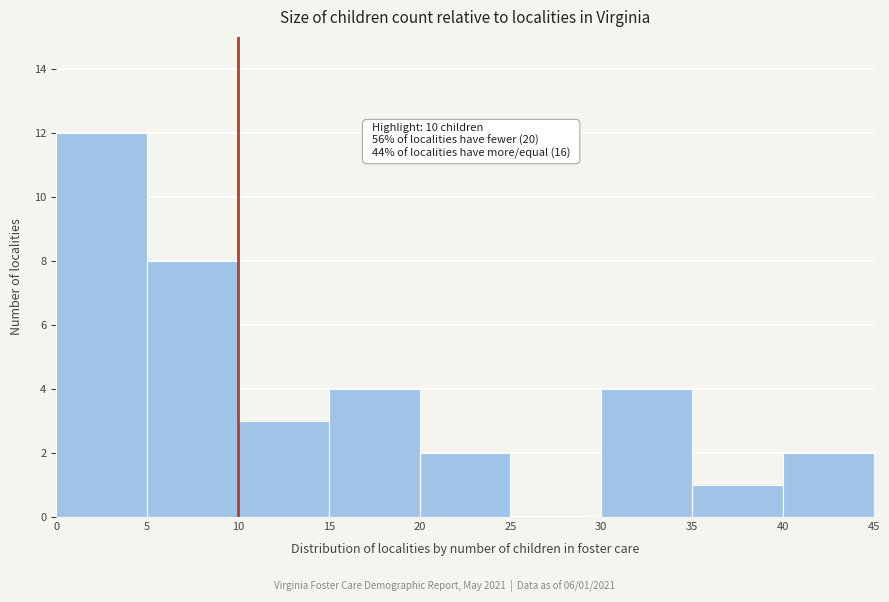

Which range on the x-axis has the tallest bar?

0 to 5